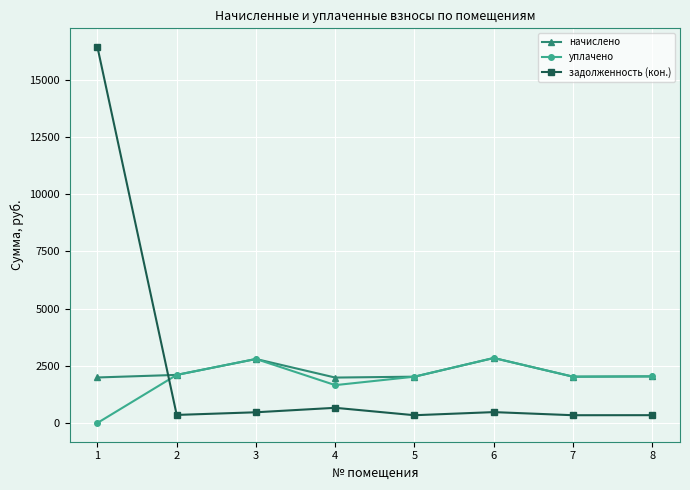

At which category is the sum across all series the highest?

1